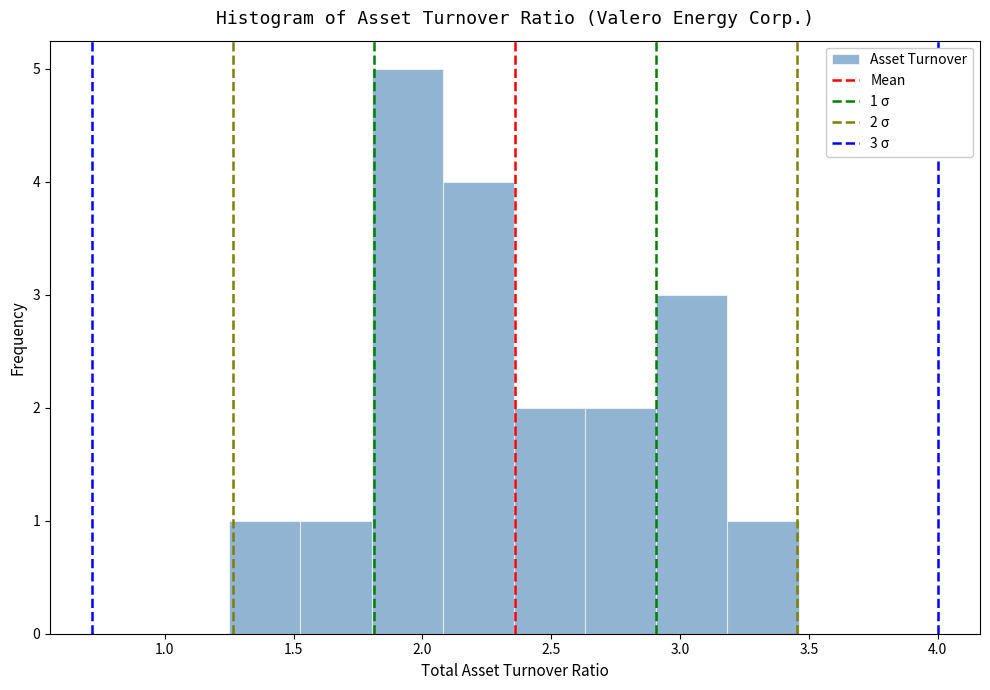

Which range on the x-axis has the tallest bar?

1.80 to 2.10